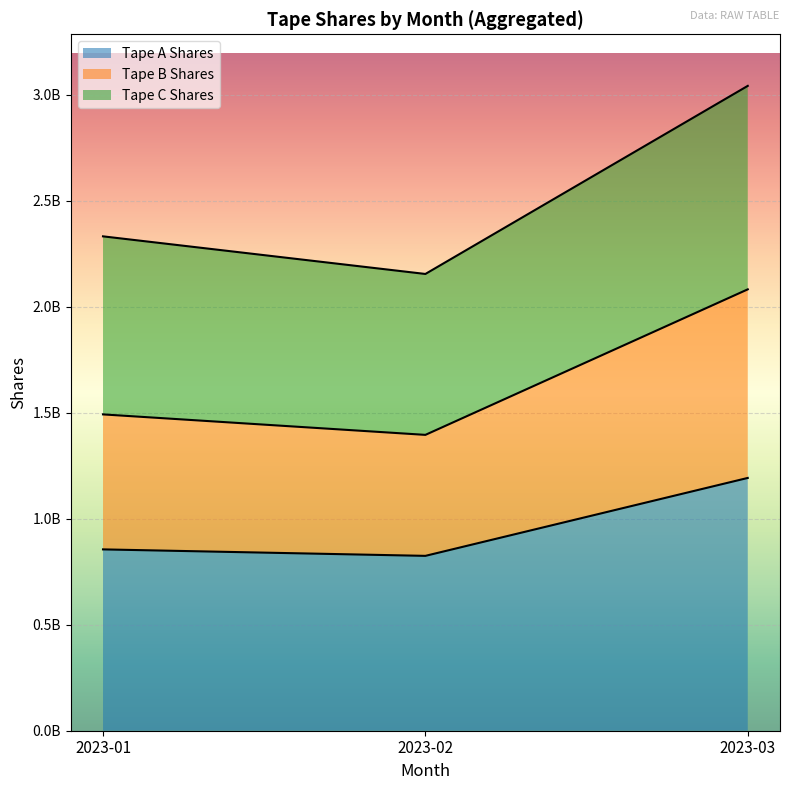

What is the spread (max minus min) of values at 2023-01?

1476866100